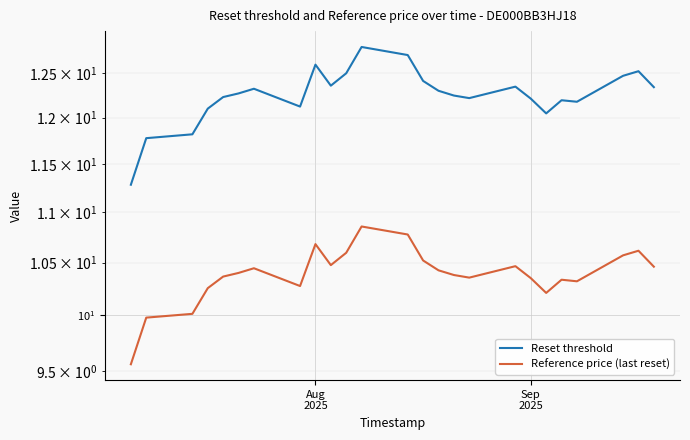

Rank the series by their average value, from lowest to highest.

Reference price (last reset), Reset threshold